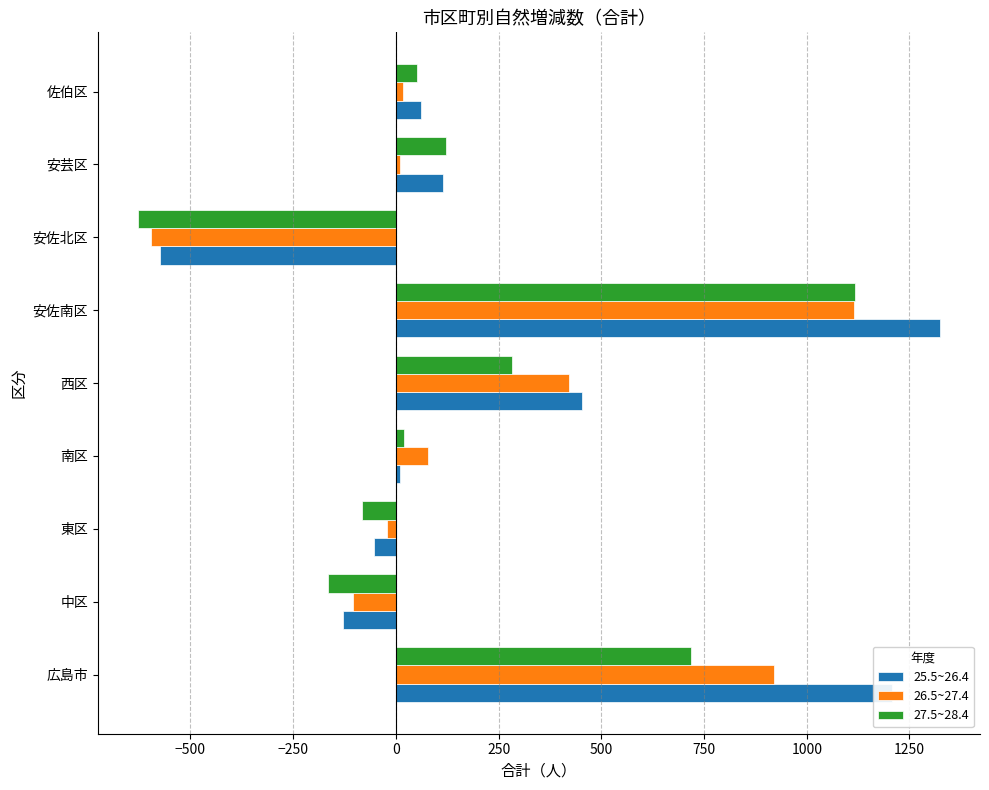

At which category does the chart reach its peak across all series?

安佐南区